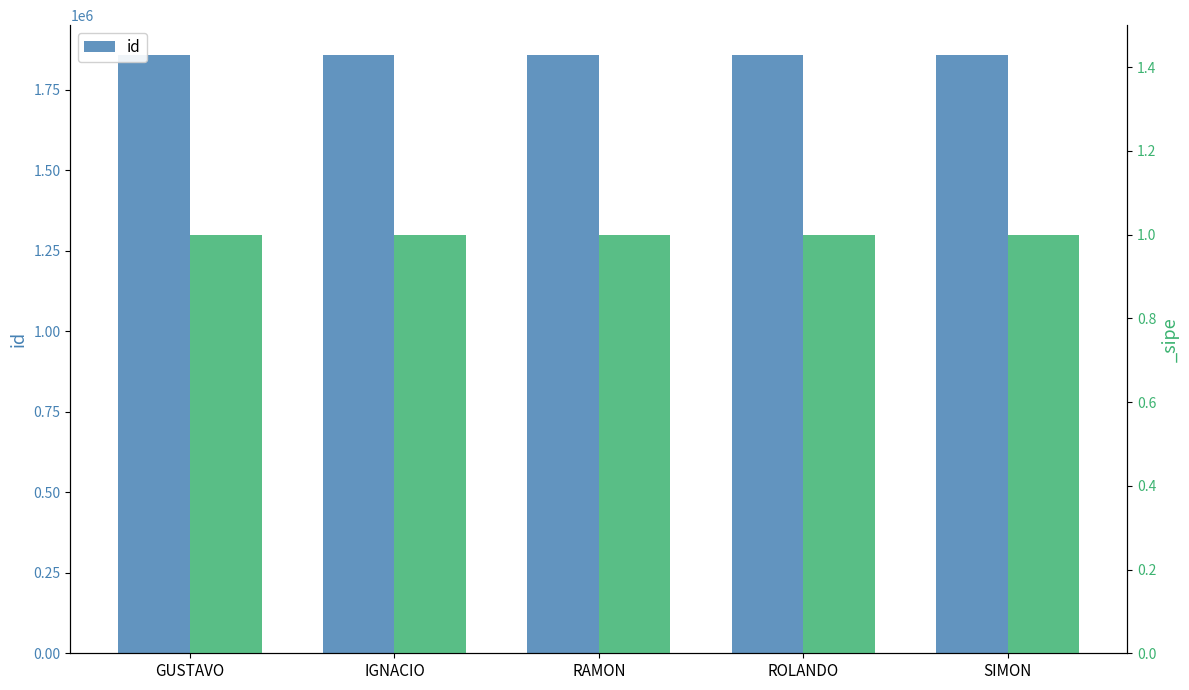

How many data points are less than 1858132?

2